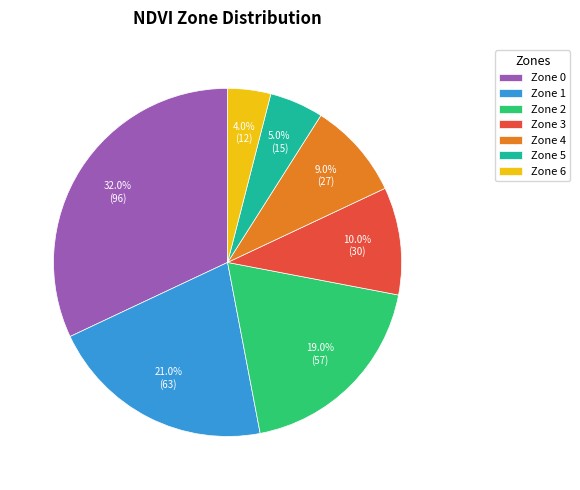

Approximately how many times larger is the value at Zone 2 compared to Zone 1?

0.9